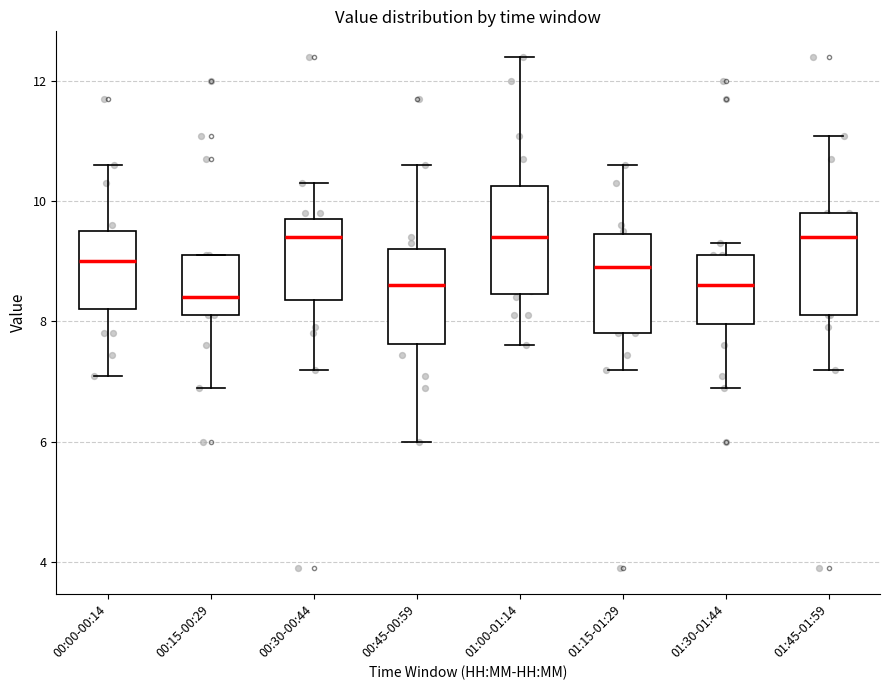

Where does the lower whisker of the box for 01:45-01:59 end on the y-axis? The values are not printed on the chart, so give them approximately, as read against the axis.

7.2